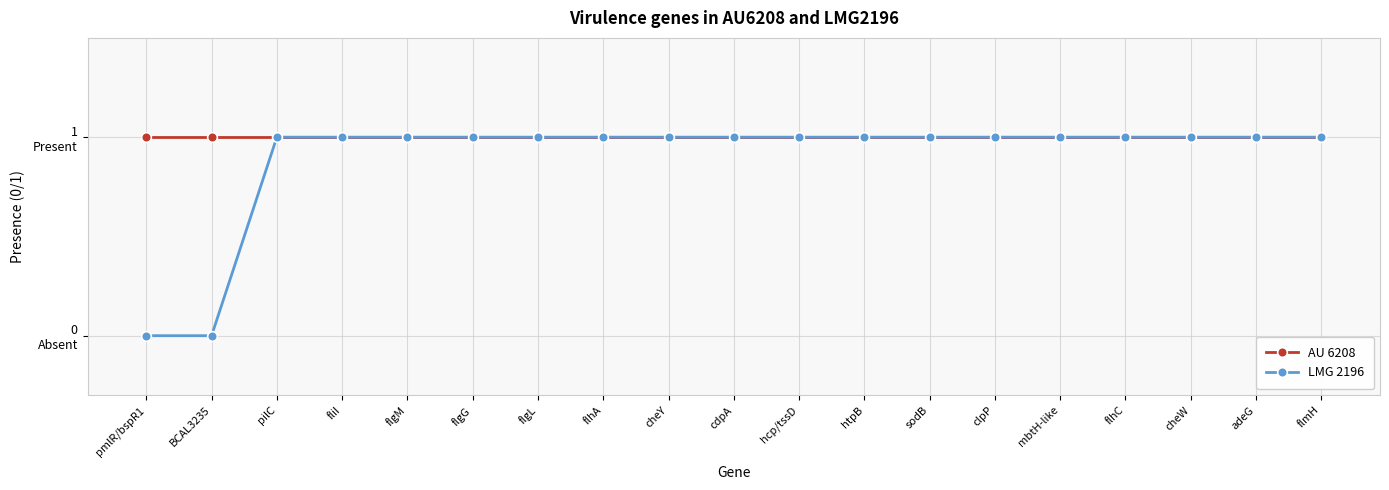

What are all the series names shown in the legend?

AU 6208, LMG 2196